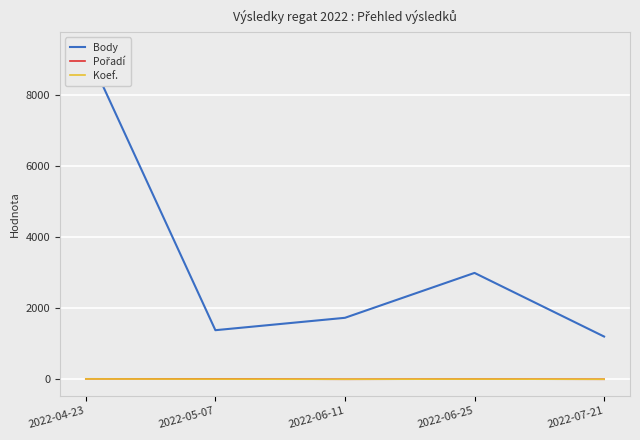

How many values in the Body series are below 1734?

2